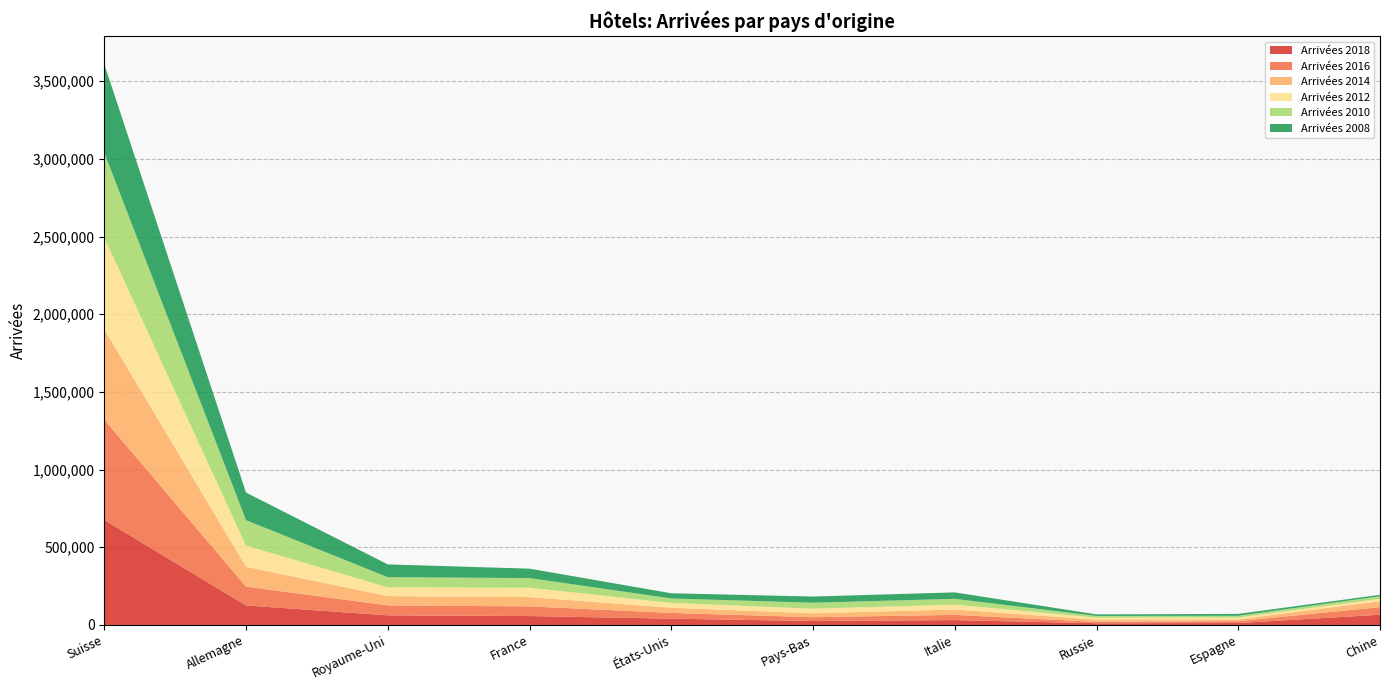

At which category is the sum across all series the highest?

Suisse